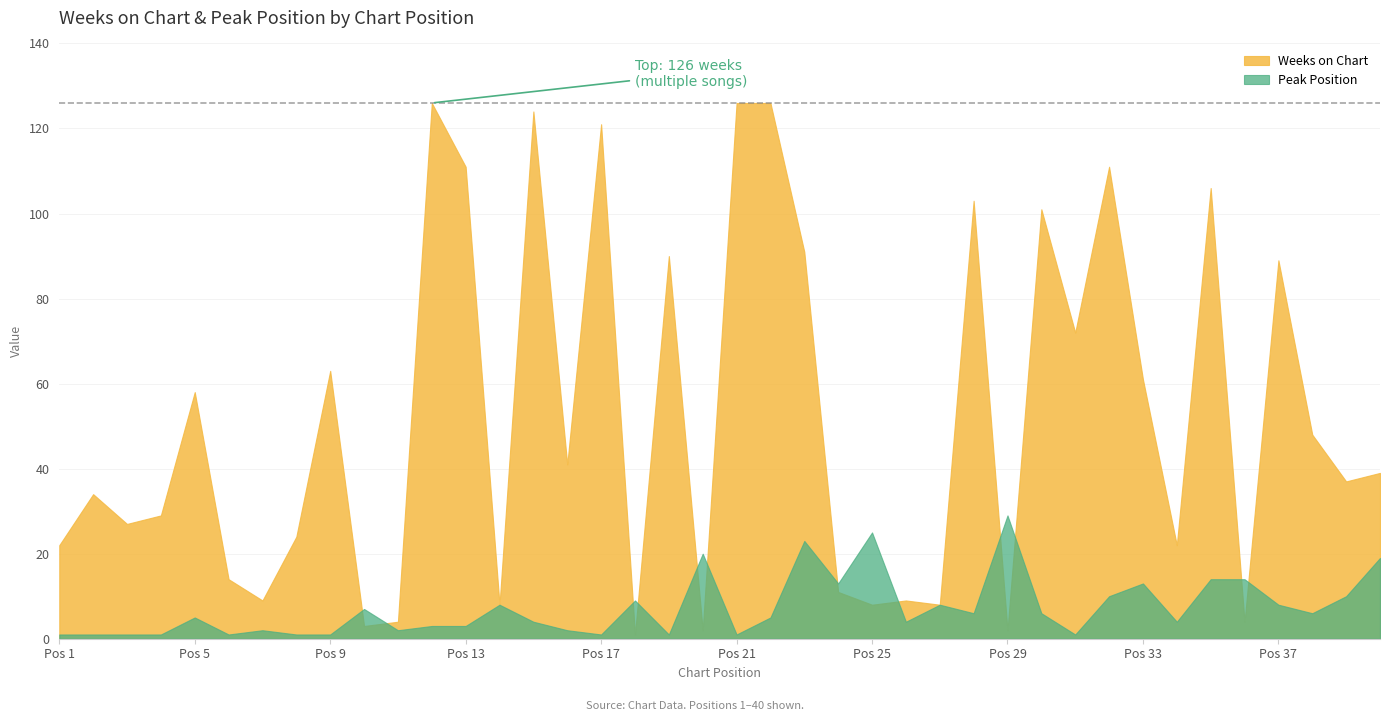

Where is the first local minimum for Peak Position?

6